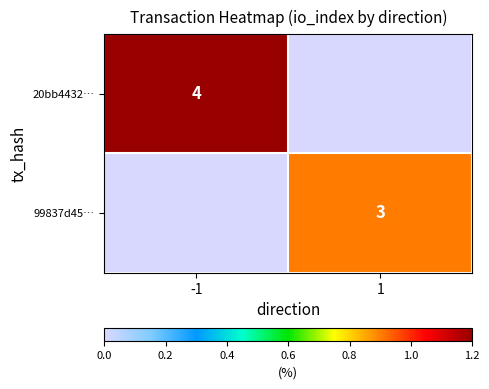

The value of 20bb4432… at -1 is 5. True or false?

False